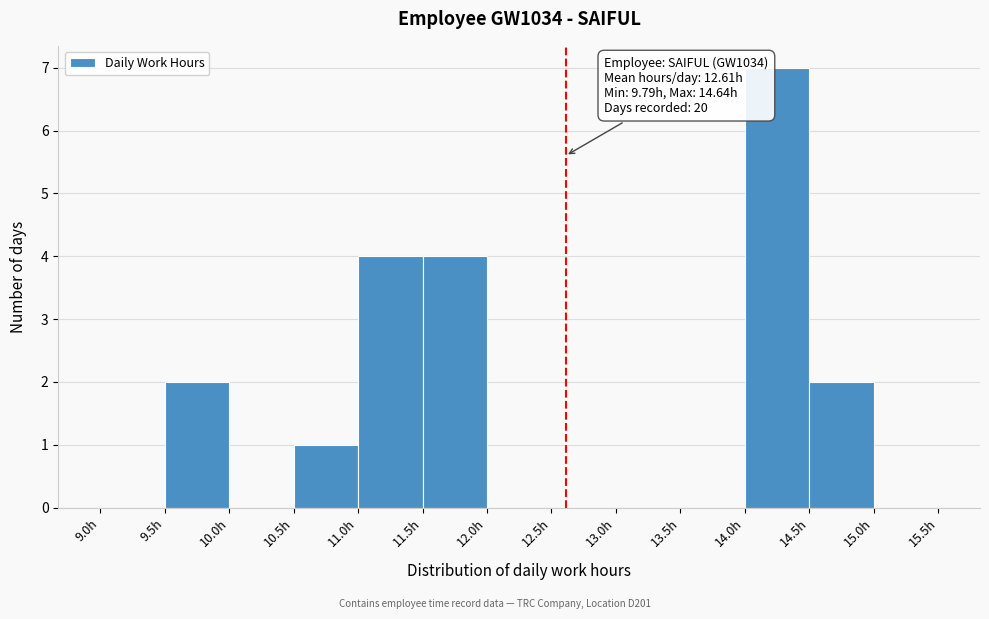

Which range on the x-axis has the tallest bar?

14.0 to 14.5